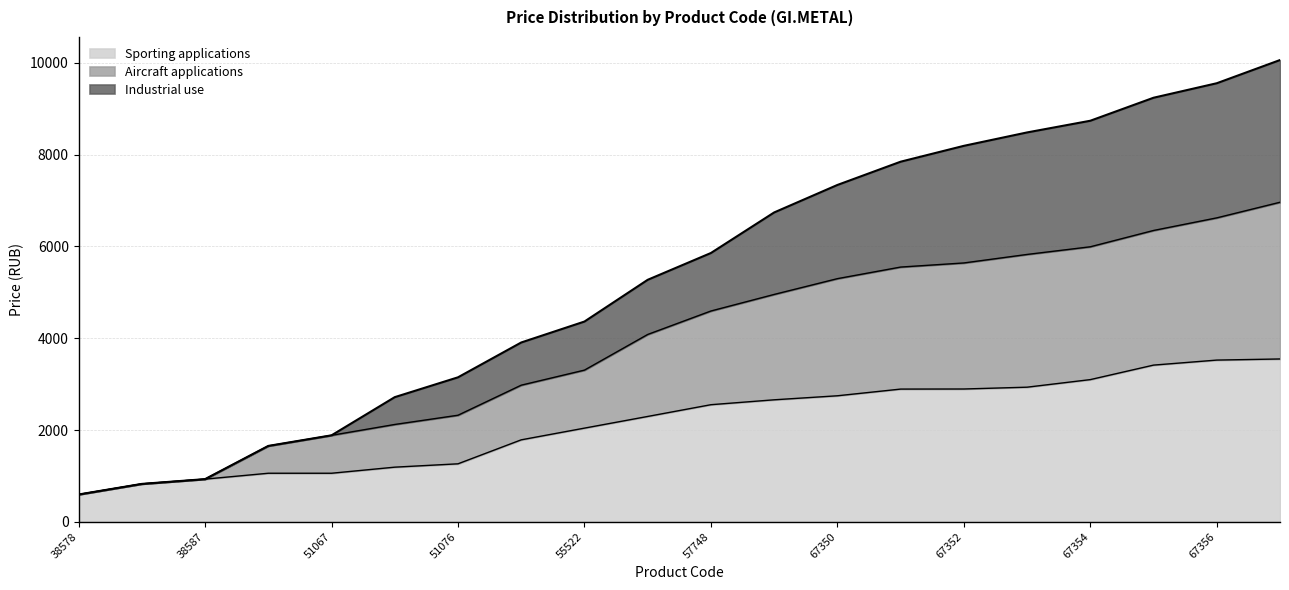

What is the difference between the highest and lowest values at 67351?

4953.5